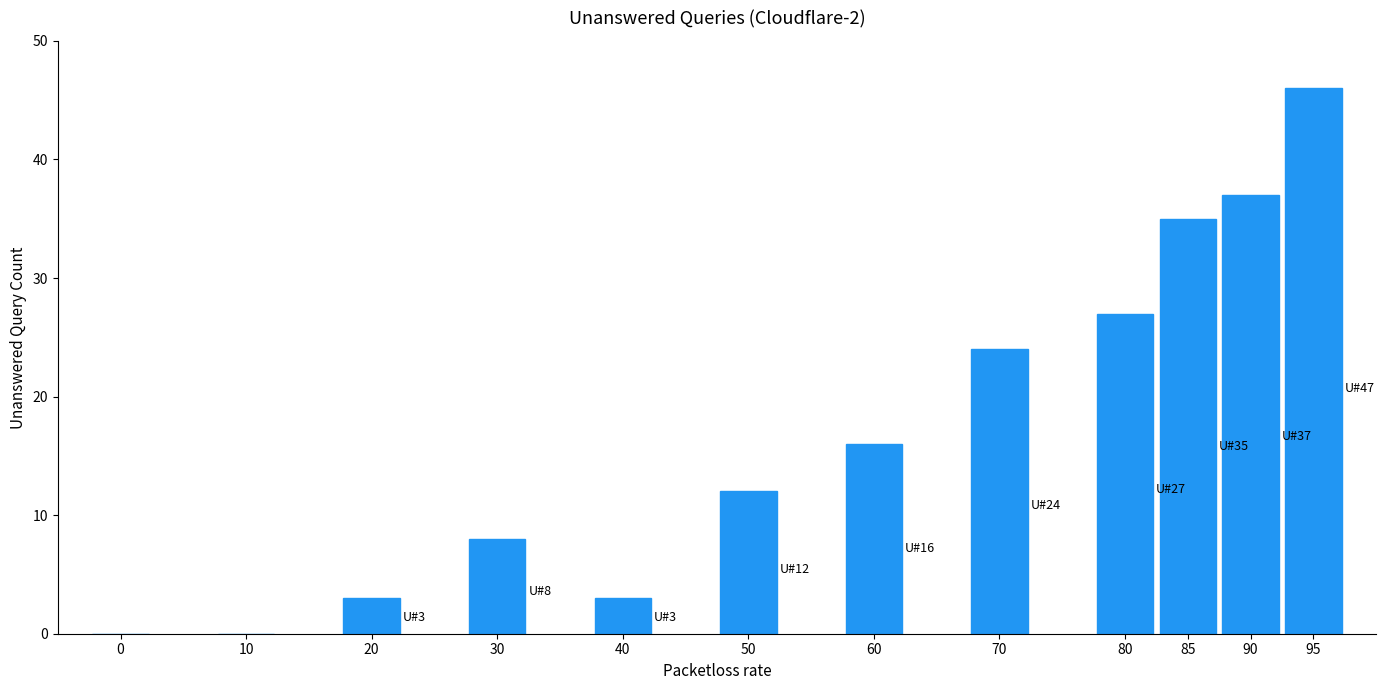

Reading left to right, list all the values displayed in this chart.

0=0	10=0	20=3	30=8	40=3	50=12	60=16	70=24	80=27	85=35	90=37	95=46